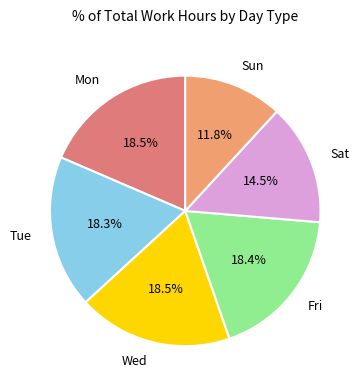

Which category has the smallest portion of the pie?

Sun